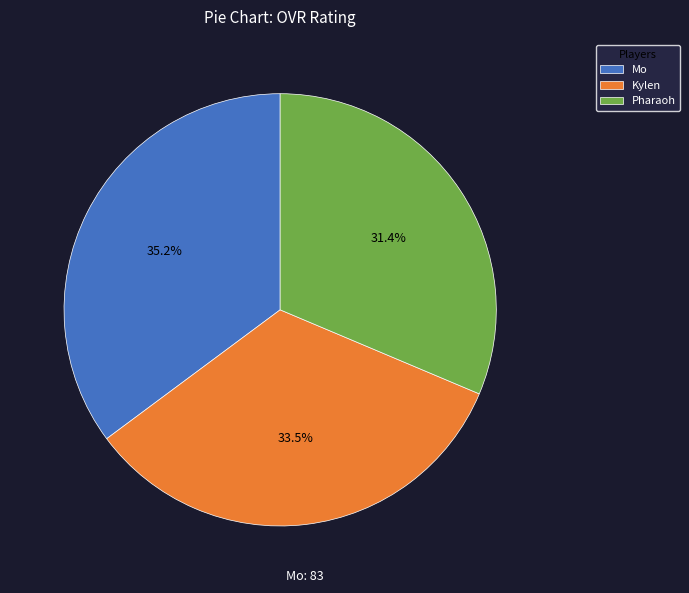

How many slices are in this pie chart?

3